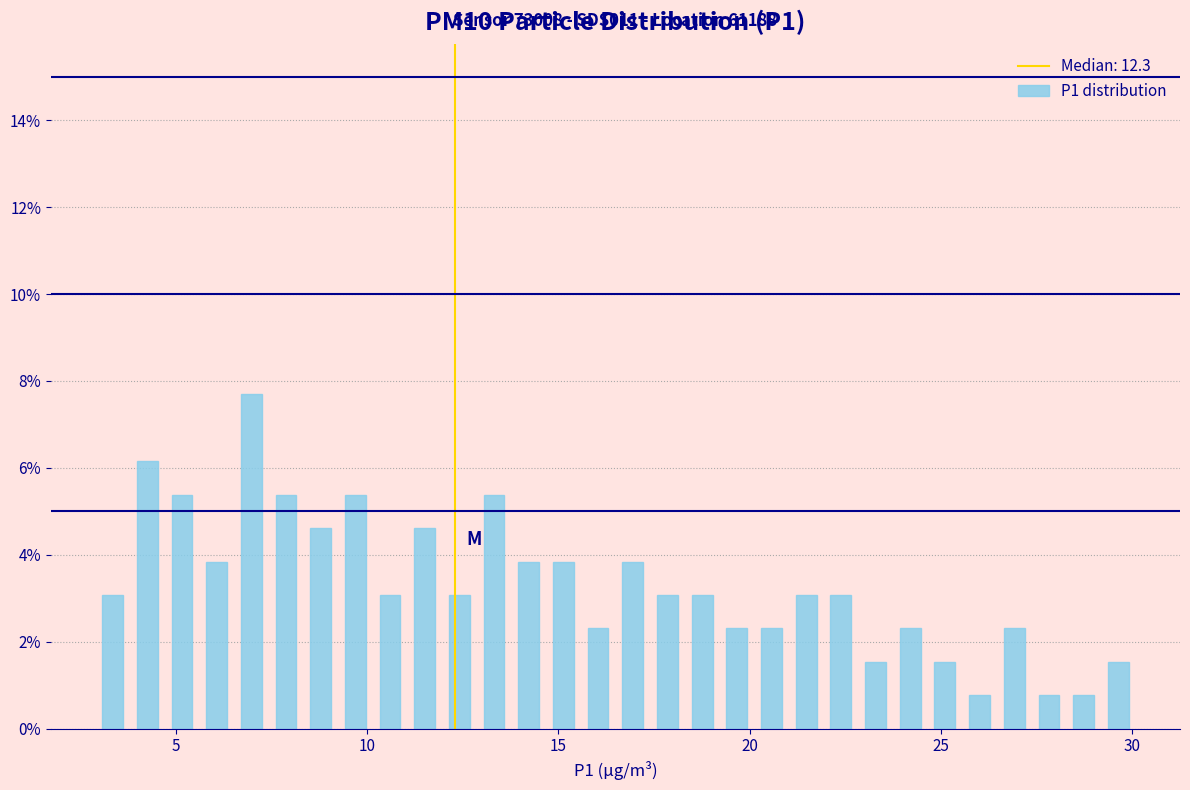

Read against the x-axis, roughly where is the centre of the tallest bar?

7.0